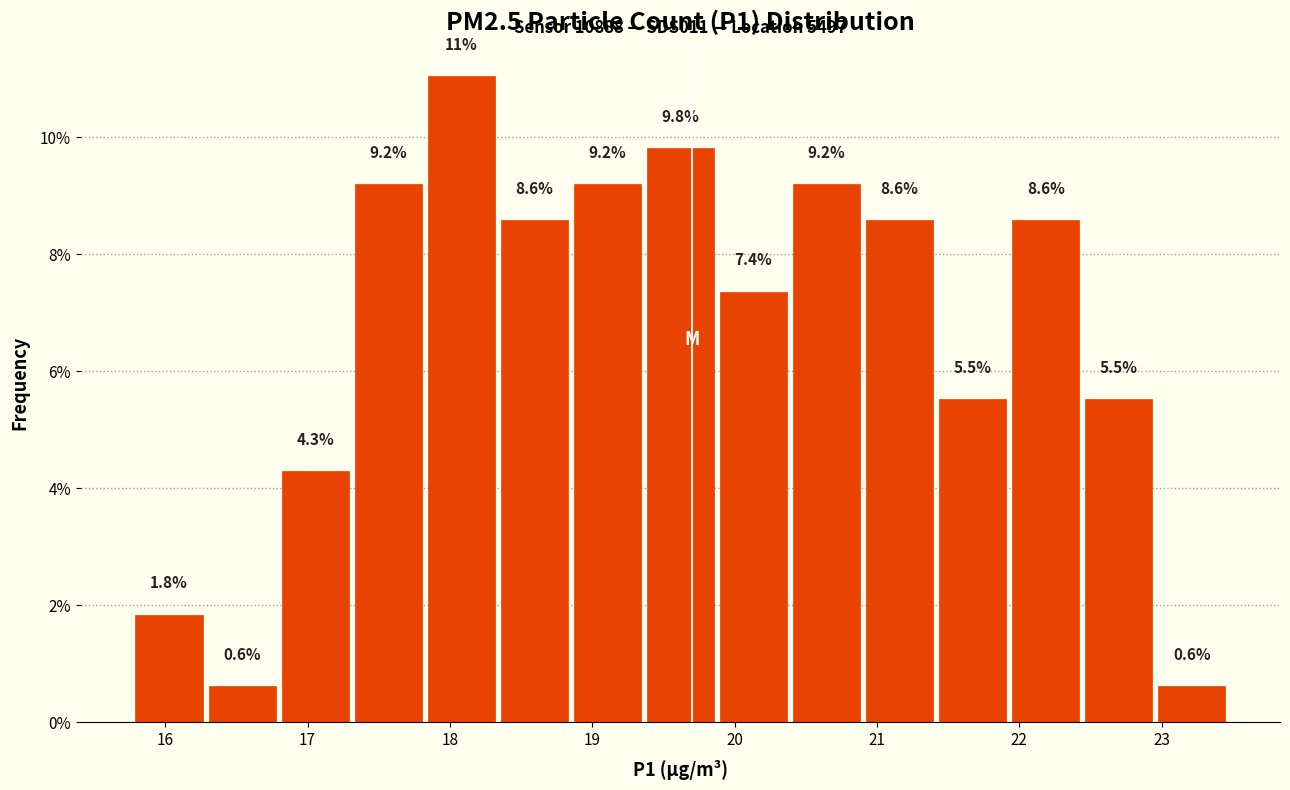

Over which range of the x-axis is the bar tallest?

17.8 to 18.3